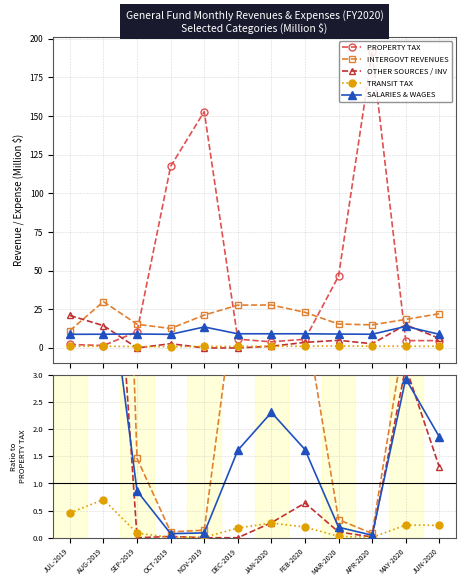

What position from the left is MAY-2020?

11